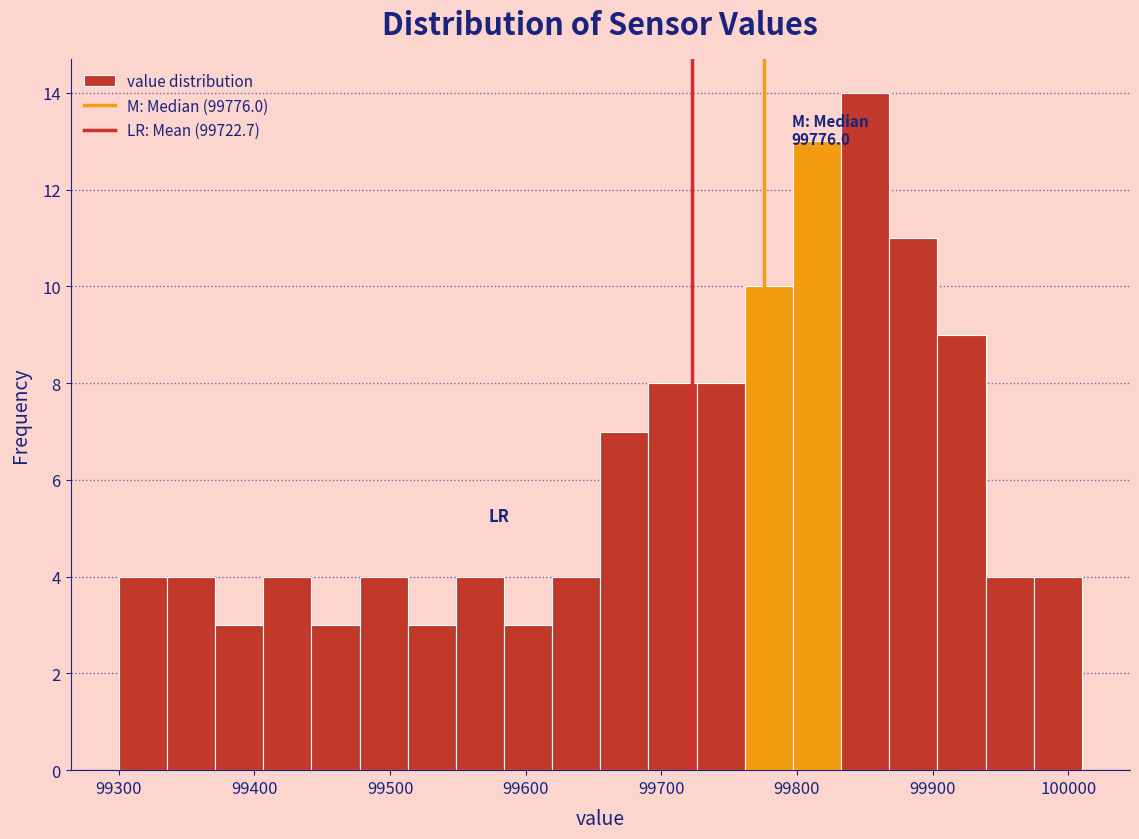

Read against the x-axis, roughly where is the centre of the tallest bar?

99850